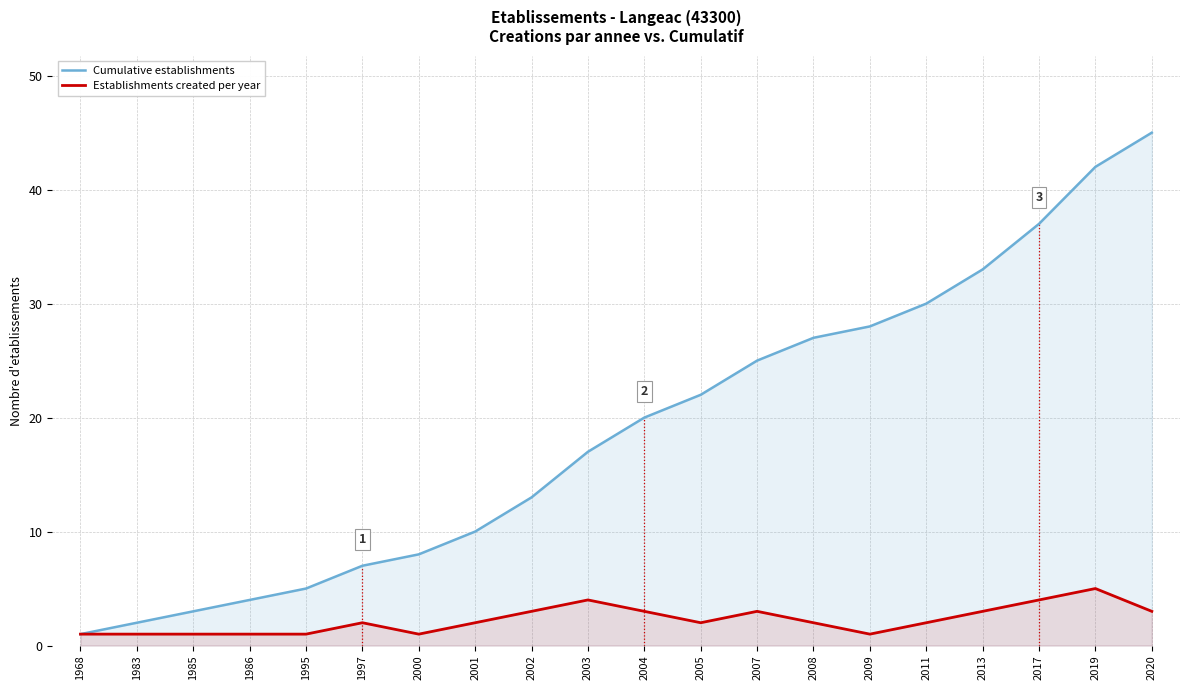

True or false: Cumulative establishments and Establishments created per year cross at least once.

False